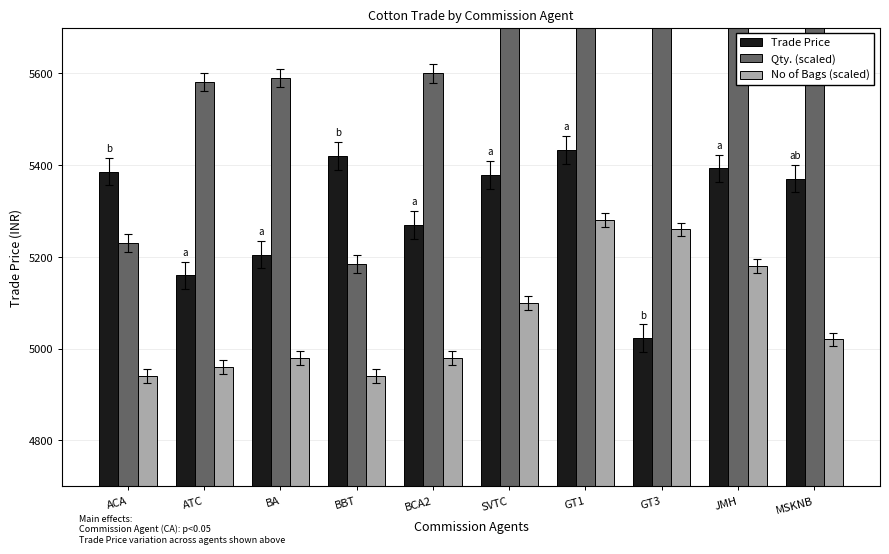

Which series has the largest total across all categories?

Qty. (scaled)